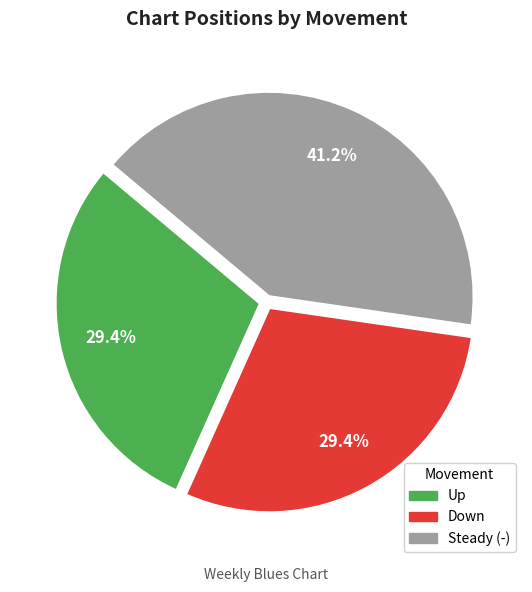

Is Up the majority of the pie?

No